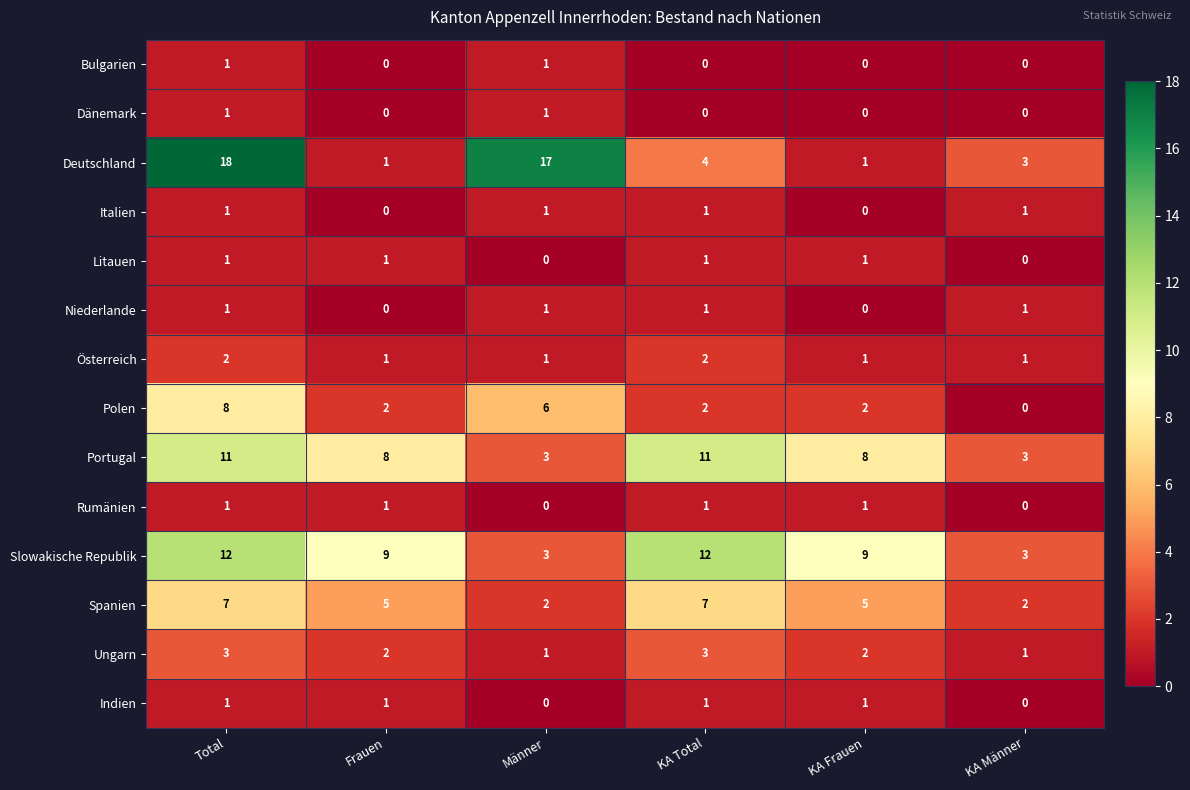

Is the value of Spanien at KA Männer greater than the value of Italien at KA Frauen?

Yes